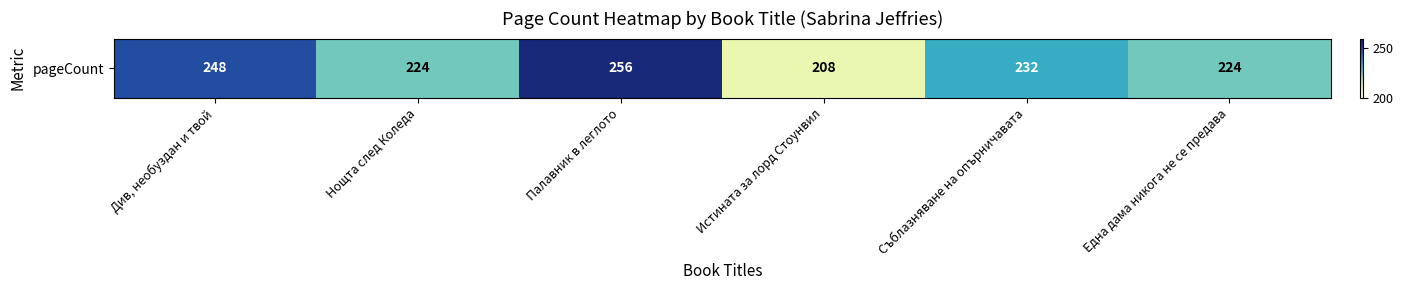

What is the change in value from Палавник в леглото to Истината за лорд Стоунвил?

-48